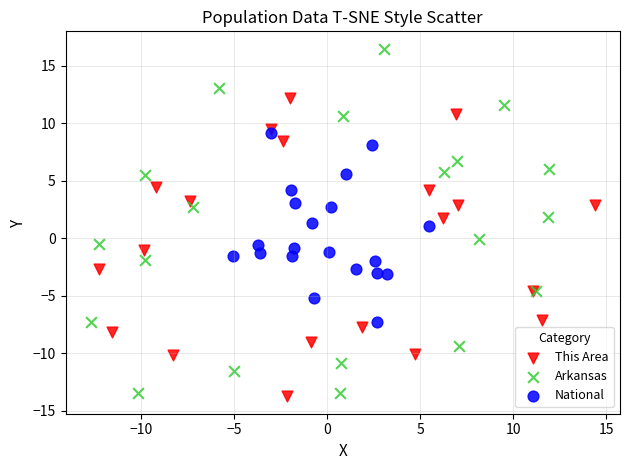

Which series reaches the maximum Y coordinate?

Arkansas